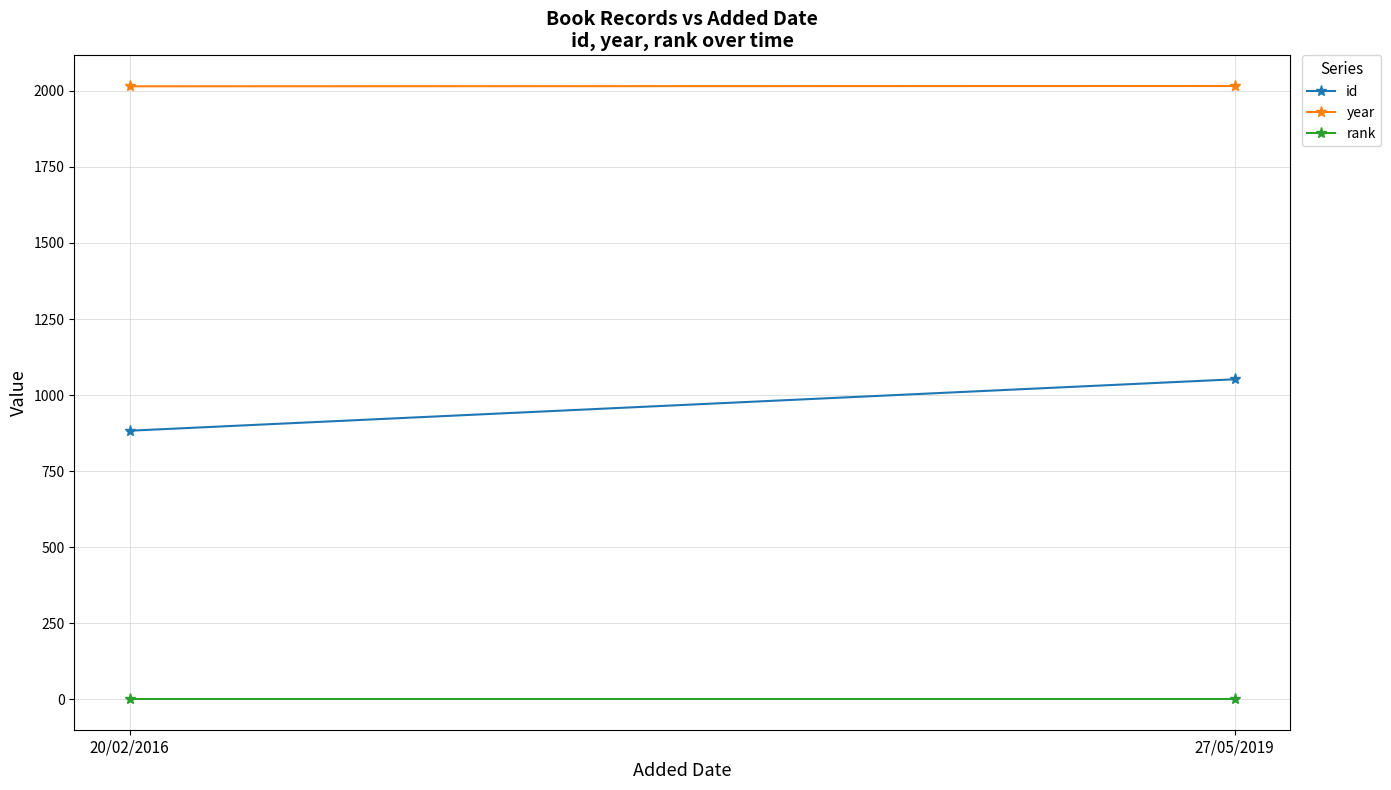

List the series in order of their peak value, highest first.

year, id, rank